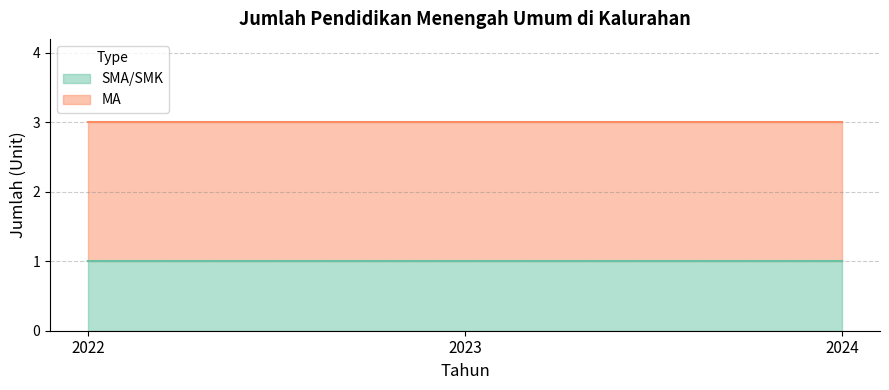

What is the average value of the SMA/SMK series?

1